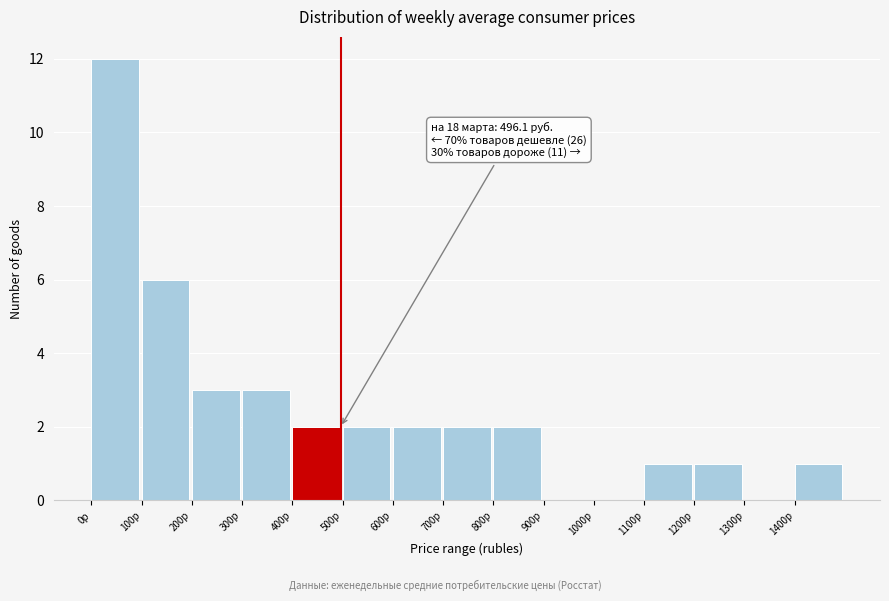

Over which range of the x-axis is the bar tallest?

0 to 100